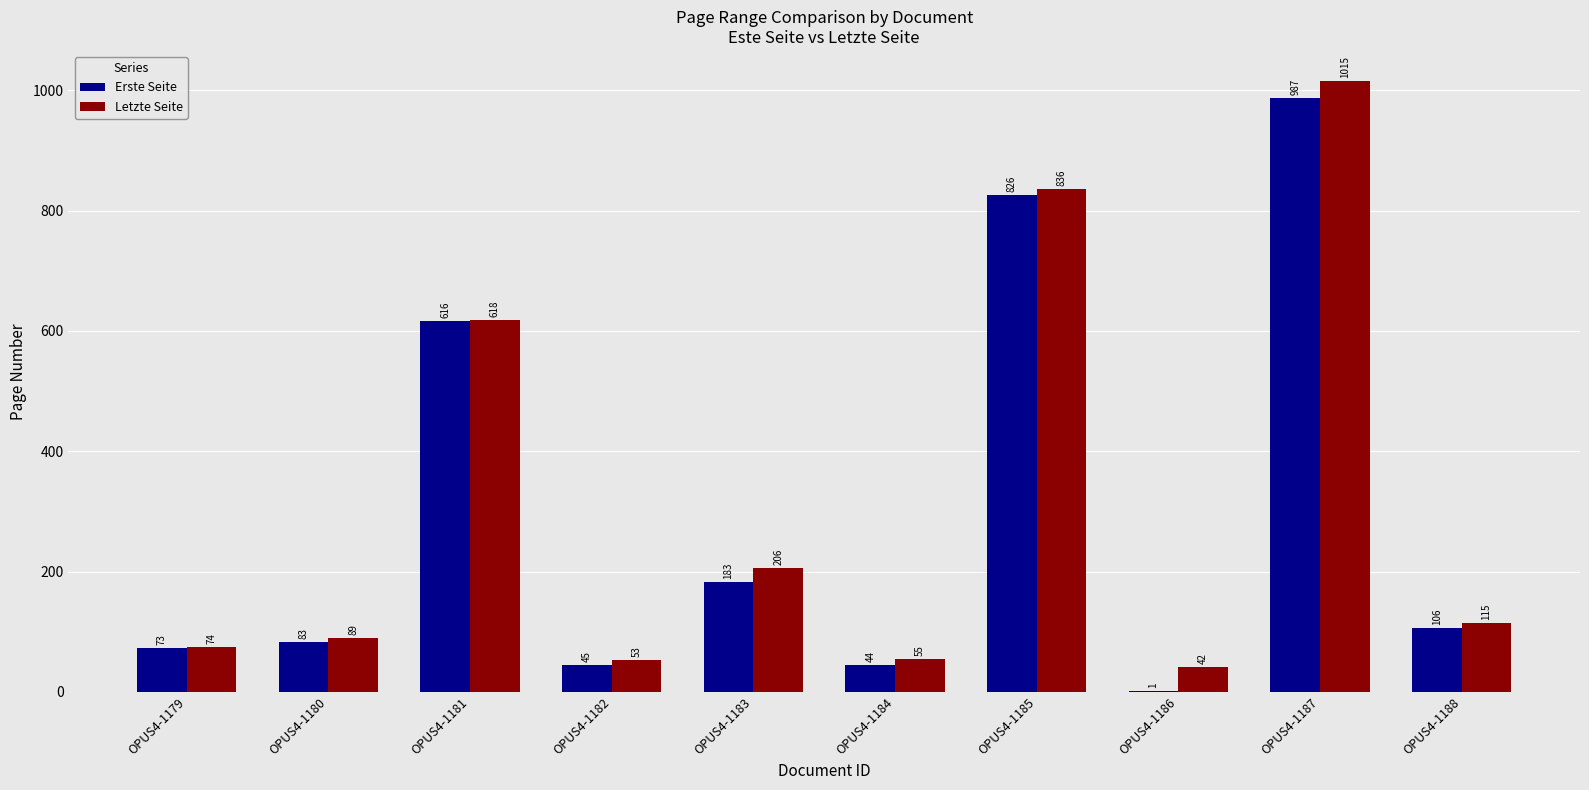

The value of Letzte Seite at OPUS4-1179 is 74. True or false?

True